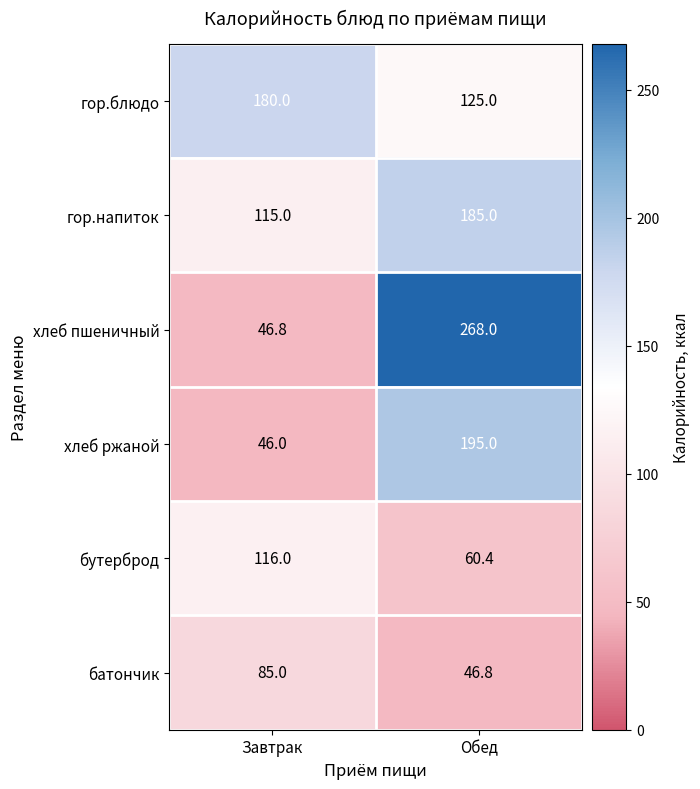

Rank the series at Завтрак from highest to lowest value.

гор.блюдо, бутерброд, гор.напиток, батончик, хлеб пшеничный, хлеб ржаной